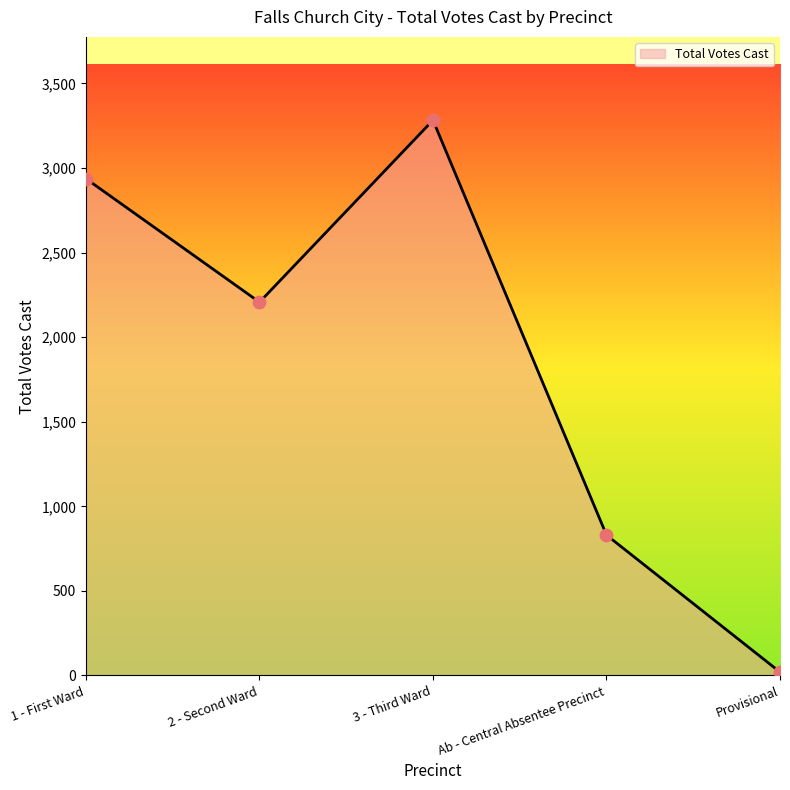

What is the change in value from 1 - First Ward to Ab - Central Absentee Precinct?

-2107